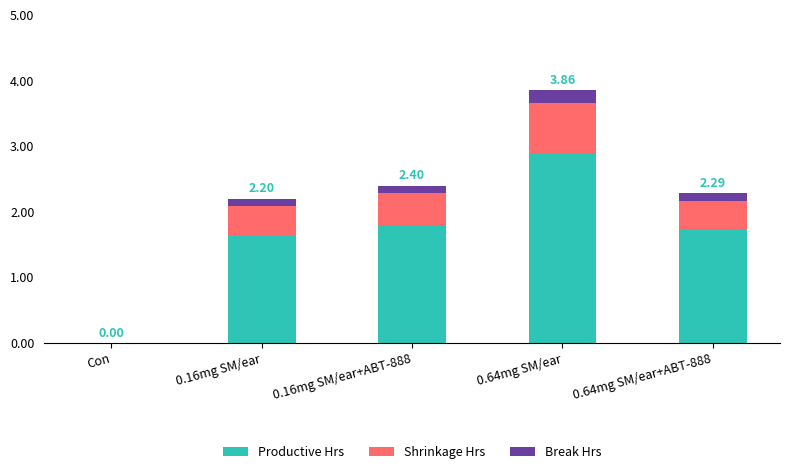

What is the total value across all series at 0.64mg SM/ear?

3.9